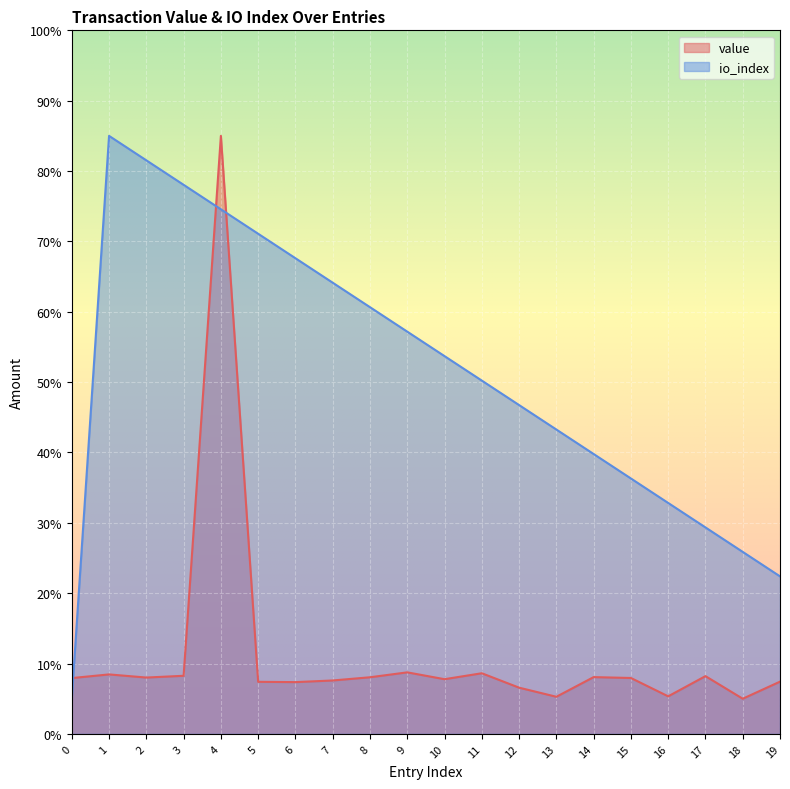

How many distinct data groups are displayed?

2